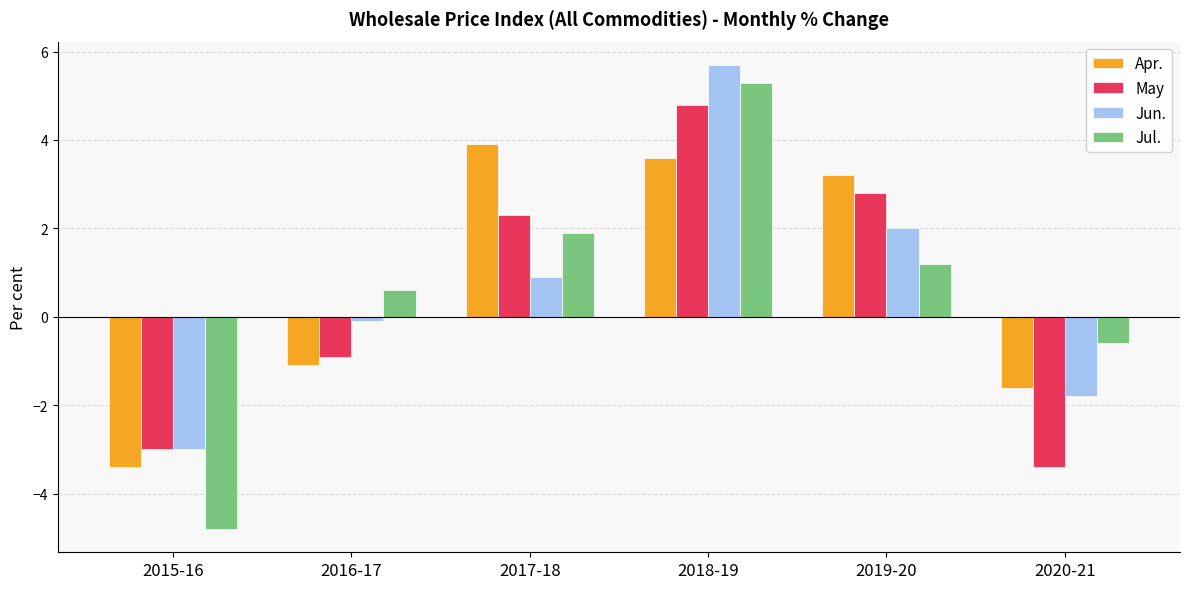

How many values in Jun. are below zero?

3